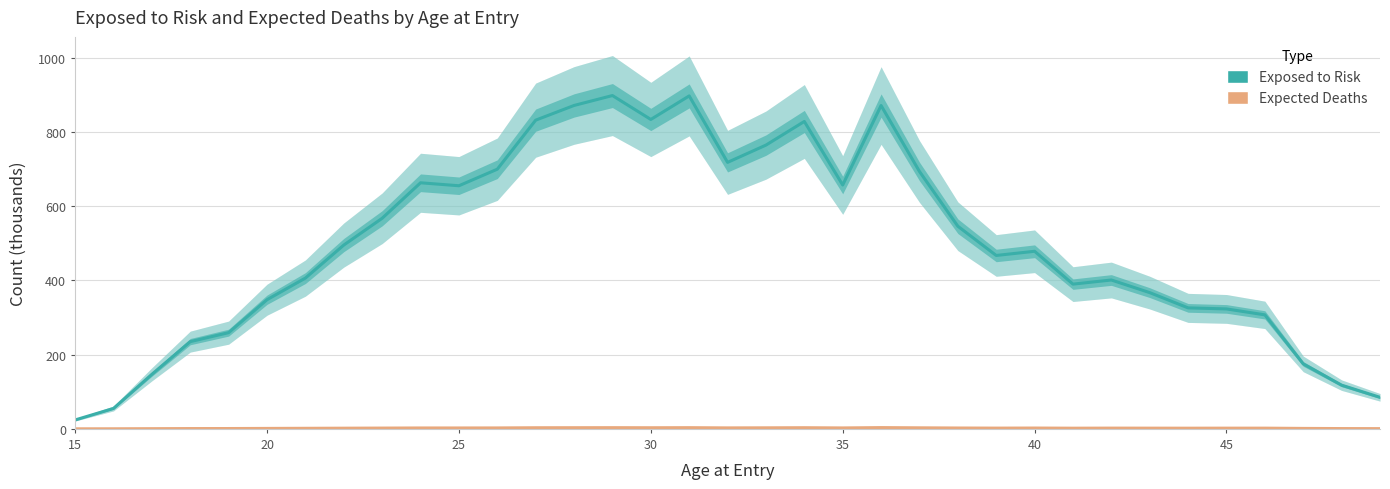

How many data points in EXPOSED TO RISK are above 478?

18